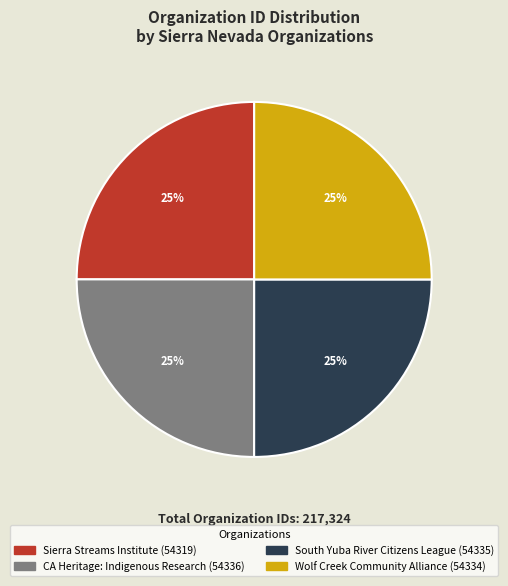

Count the number of slices in the pie.

4